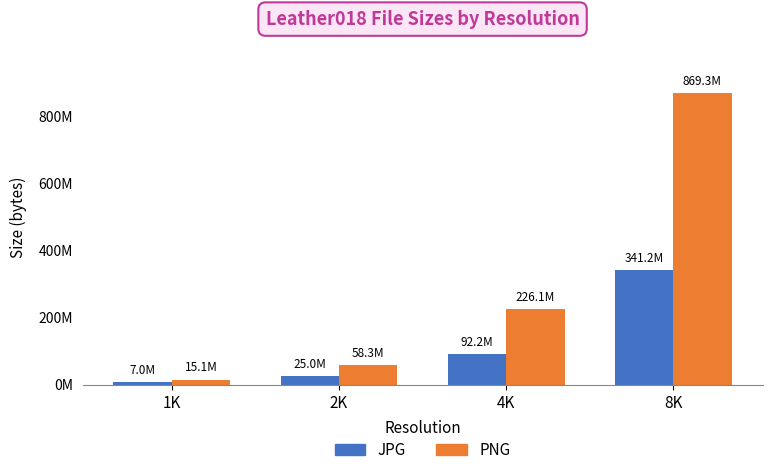

What are all the series names shown in the legend?

JPG, PNG